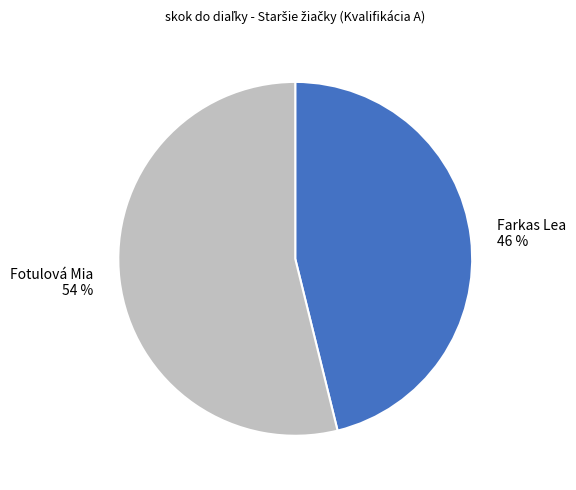

Does Fotulová Mia represent more than half of the total?

Yes